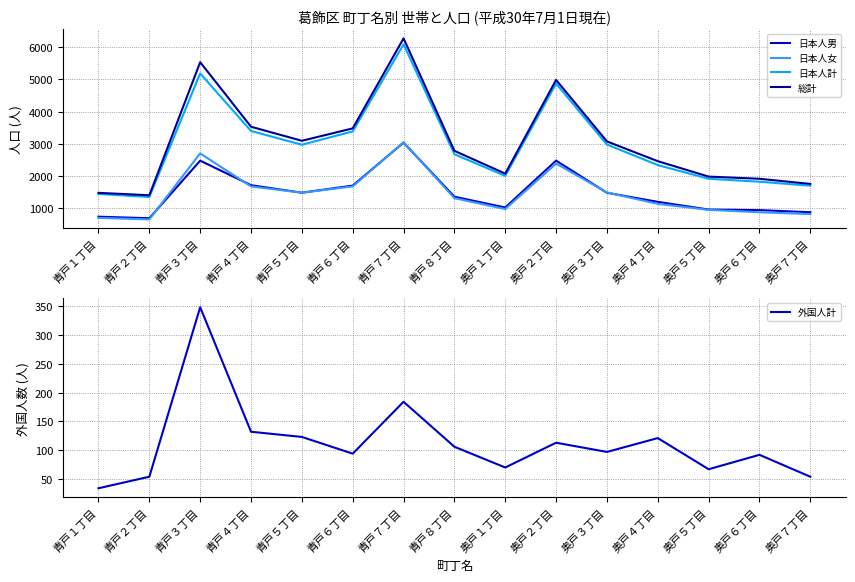

What position from the right is 青戸６丁目?

10